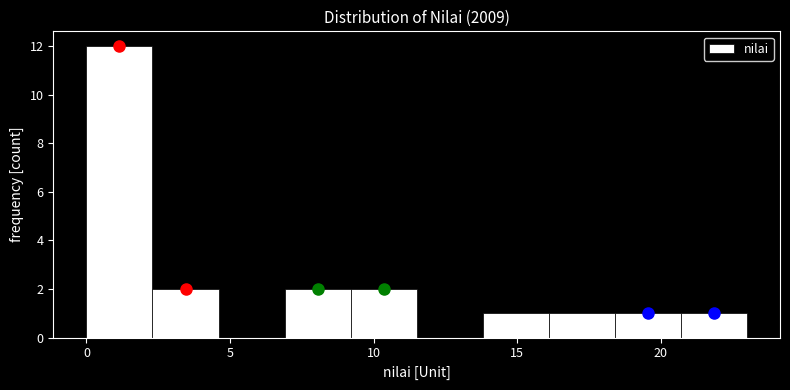

Which range on the x-axis has the tallest bar?

0.0 to 2.3